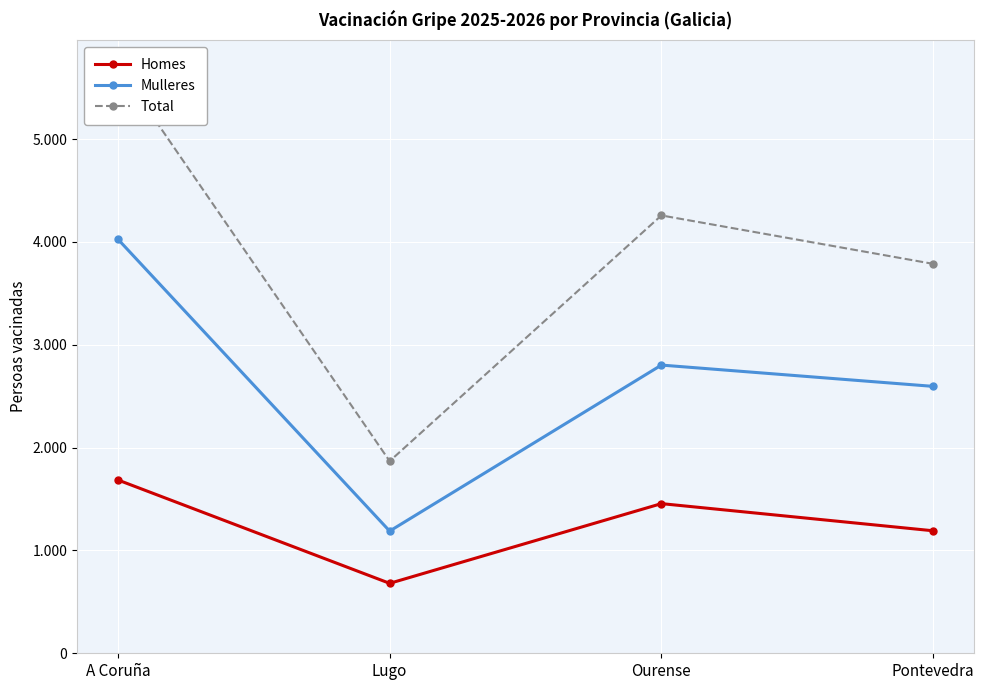

What is the spread (max minus min) of values at Lugo?

1188